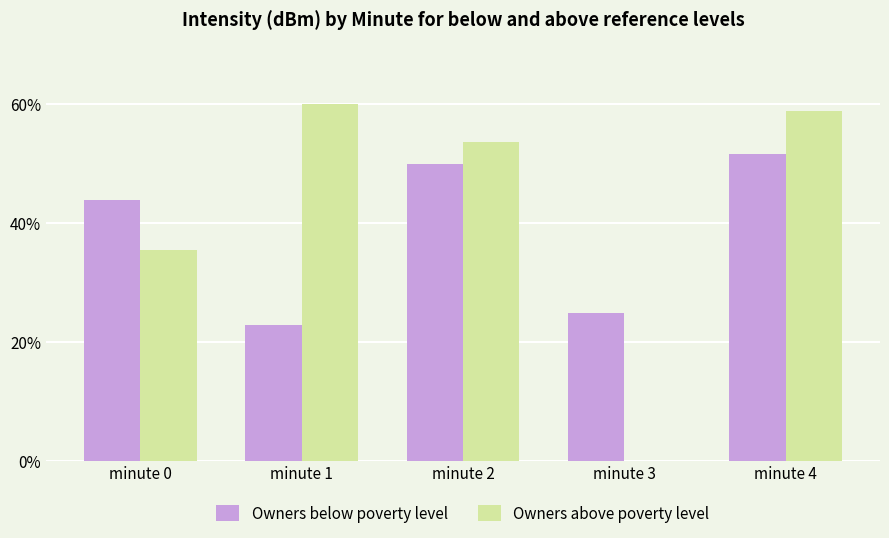

Reading left to right, extract all data points from this chart.

Owners below poverty level: minute 0=43.9	minute 1=22.8	minute 2=49.9	minute 3=24.9	minute 4=51.7
Owners above poverty level: minute 0=35.5	minute 1=60.0	minute 2=53.6	minute 3=0.0	minute 4=58.9